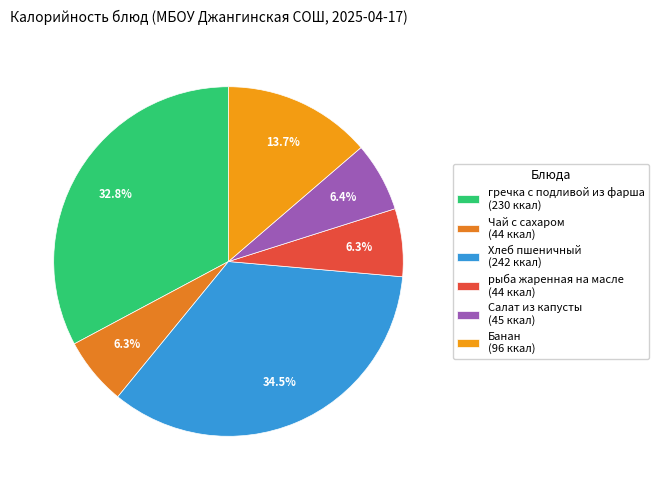

What is the change in value from Хлеб пшеничный to Банан?

-146